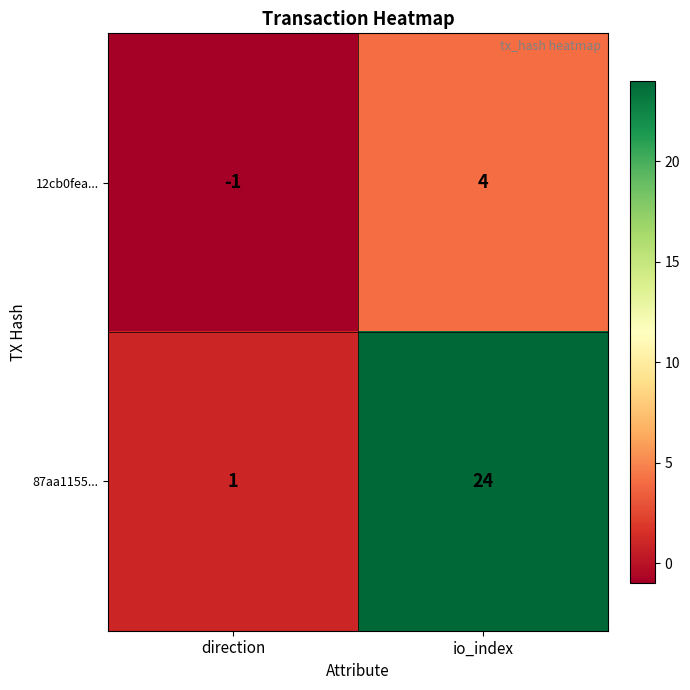

How many distinct data groups are displayed?

2